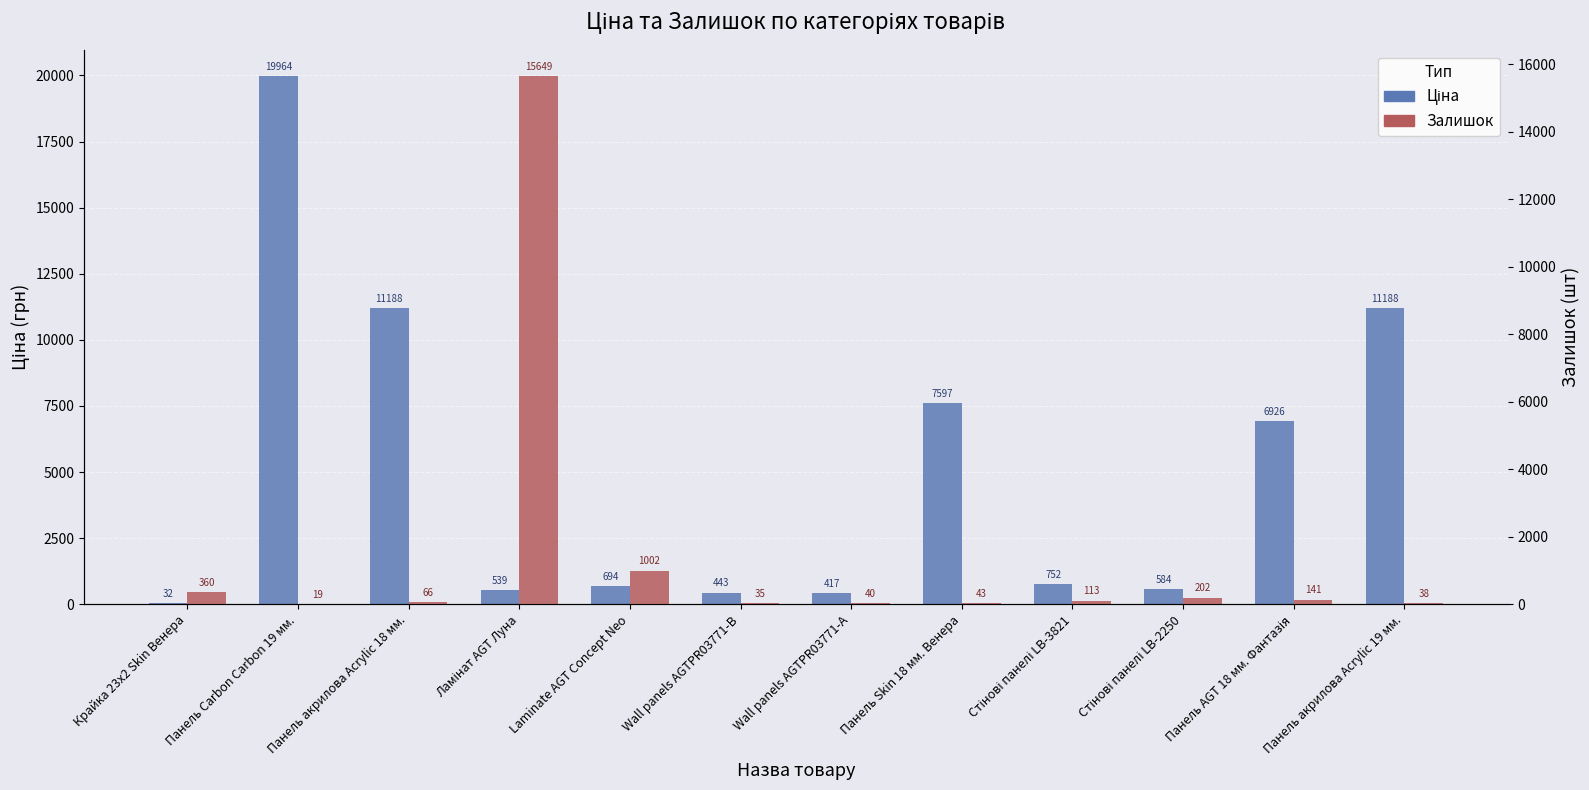

Rank the series by their average value, from lowest to highest.

Залишок, Ціна